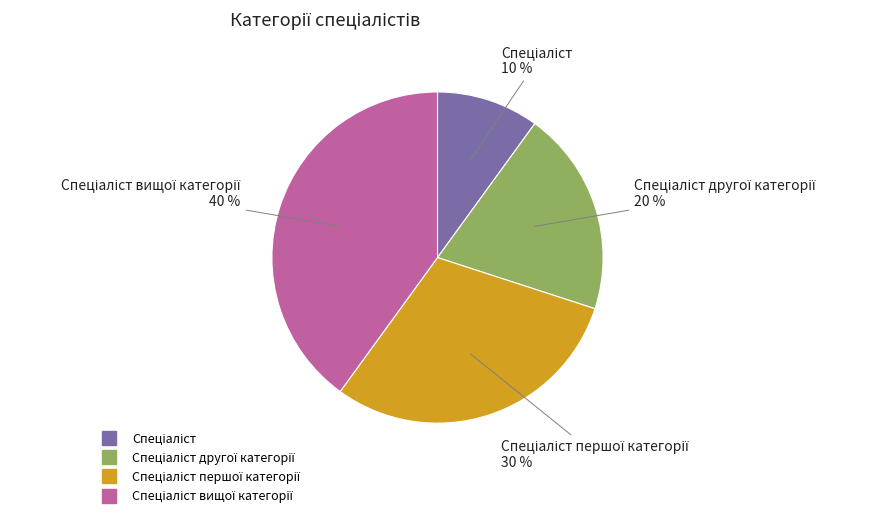

To the nearest percent, what is the difference between the largest and smallest slice percentages?

30%